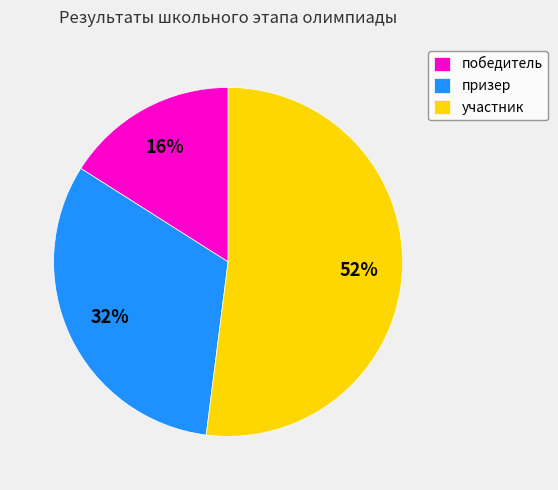

What is the ratio of the value at участник to the value at призер?

1.6